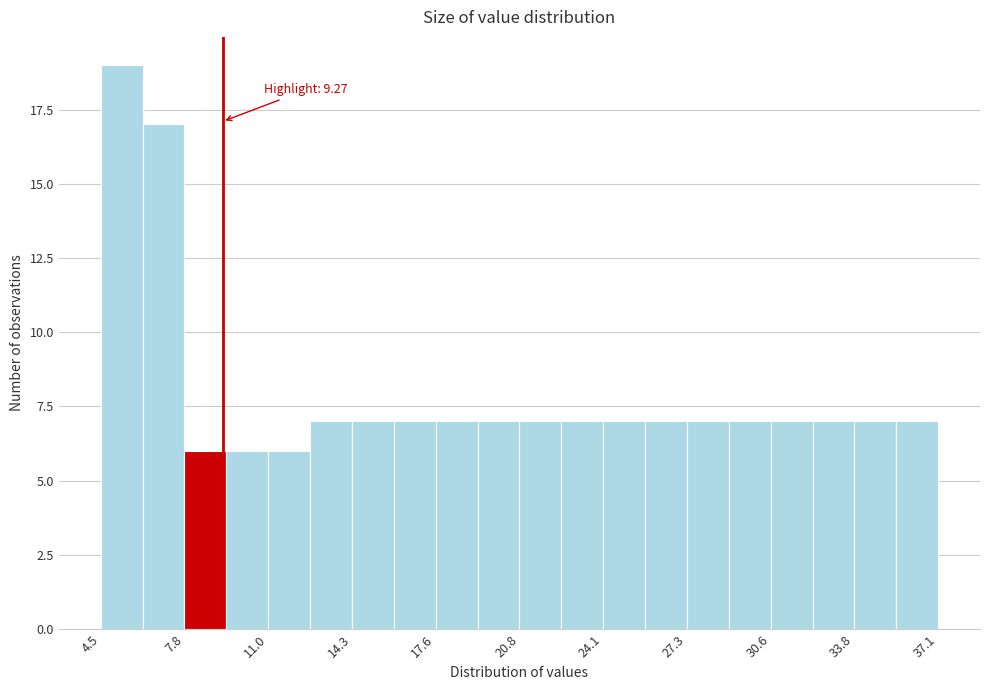

Read against the x-axis, roughly where is the centre of the tallest bar?

5.5